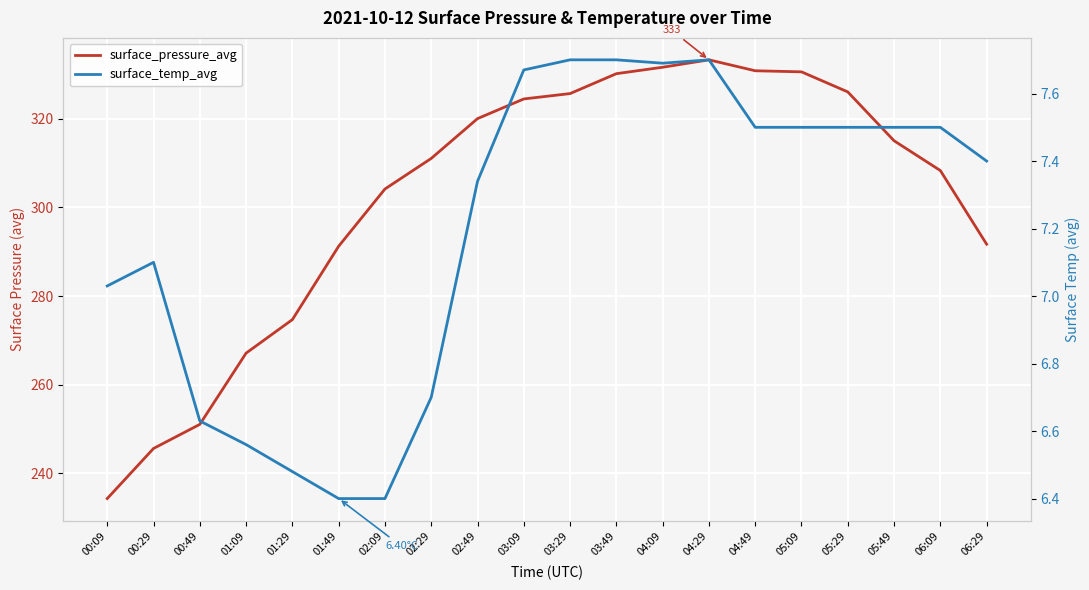

List the series in order of their peak value, lowest first.

surface_temp_avg, surface_pressure_avg